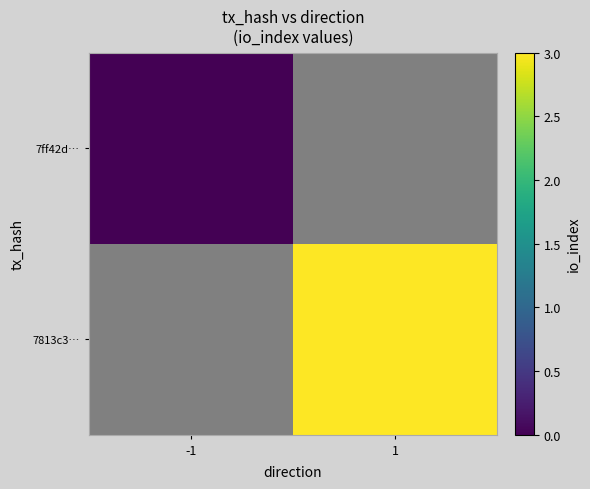

What is the greatest value displayed?

3.0